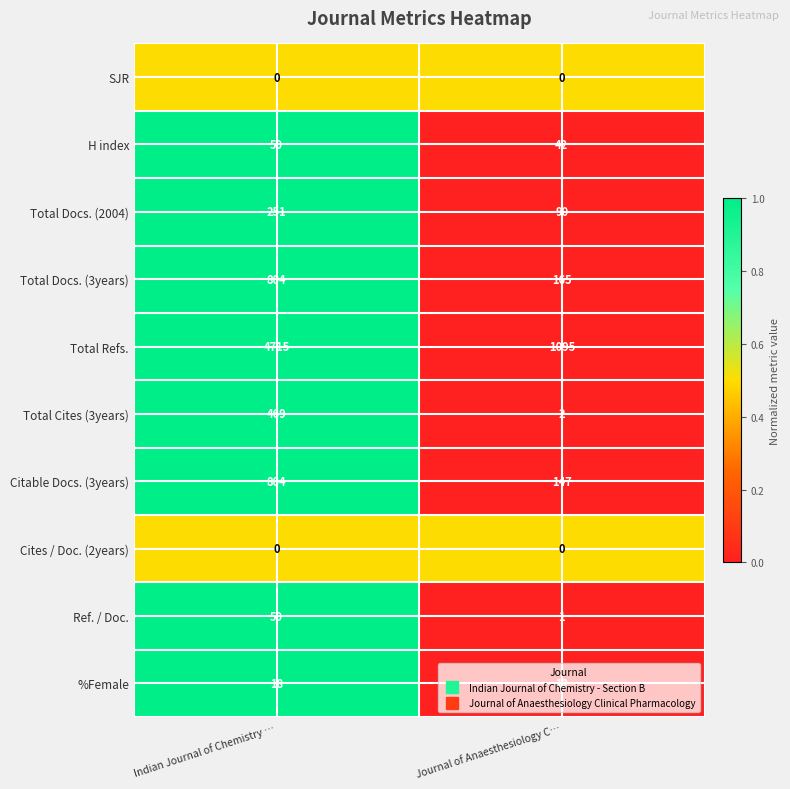

True or false: %Female has a value of 18 at Indian Journal of Chemistry ….

True